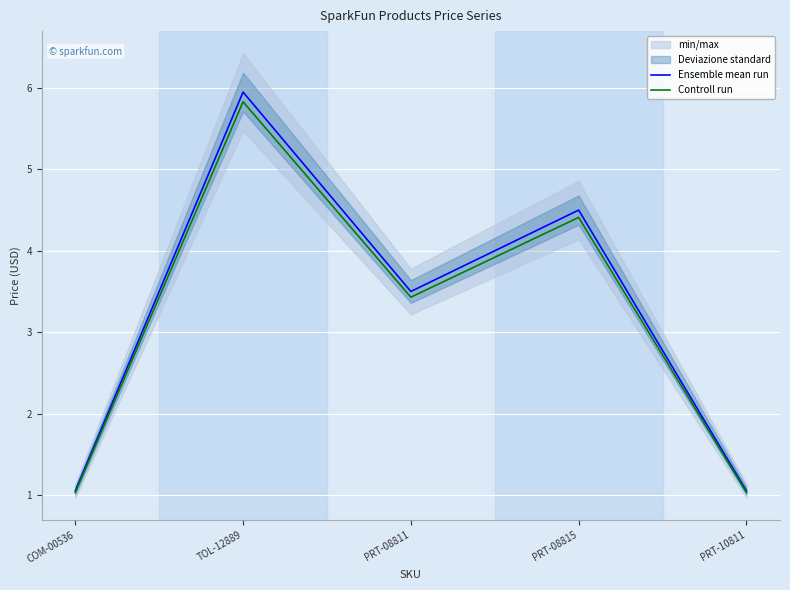

At which label does Controll run reach its peak?

TOL-12889